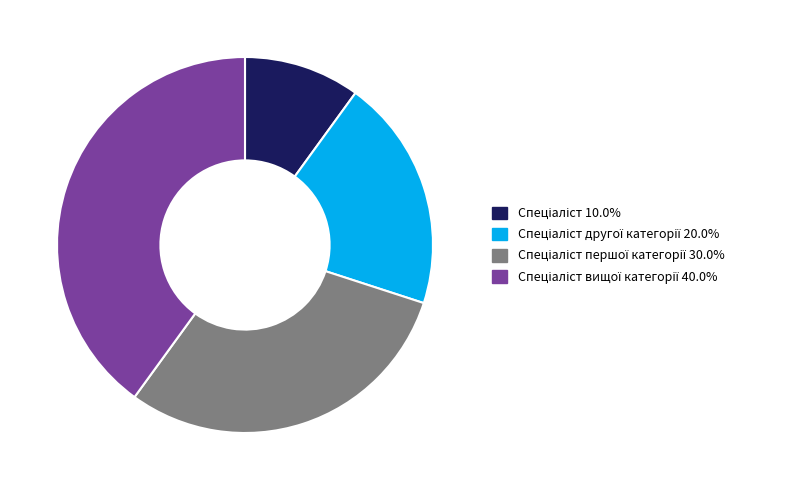

Does any single category account for the majority?

No